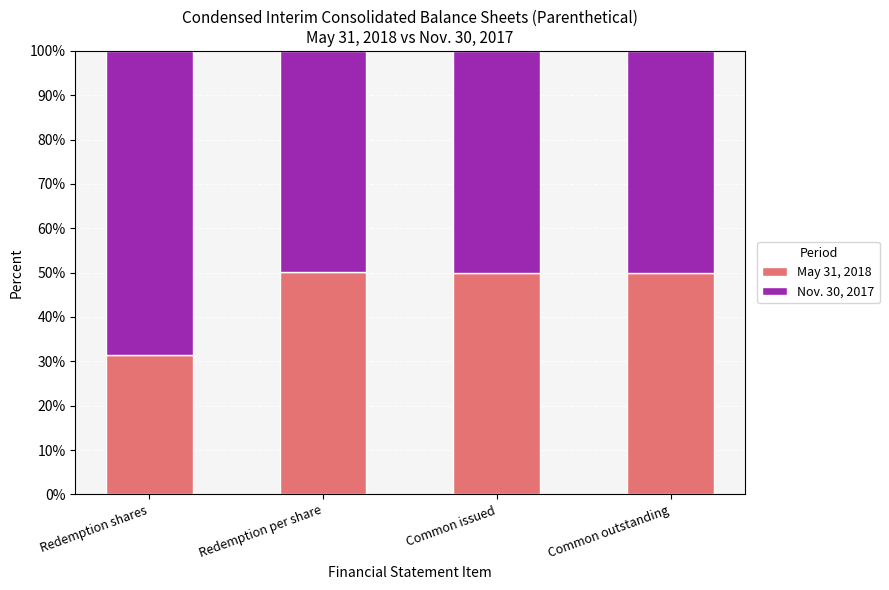

Where is May 31, 2018 nearest to the value 40?

Redemption shares